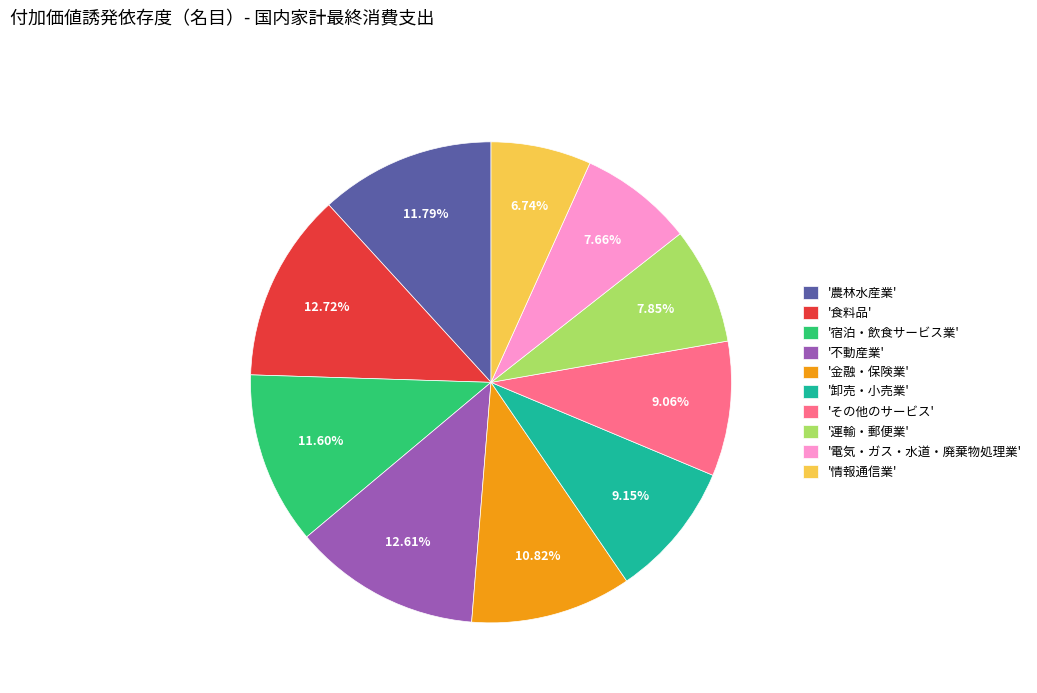

Which has a higher value, '食料品' or '農林水産業'?

'食料品'